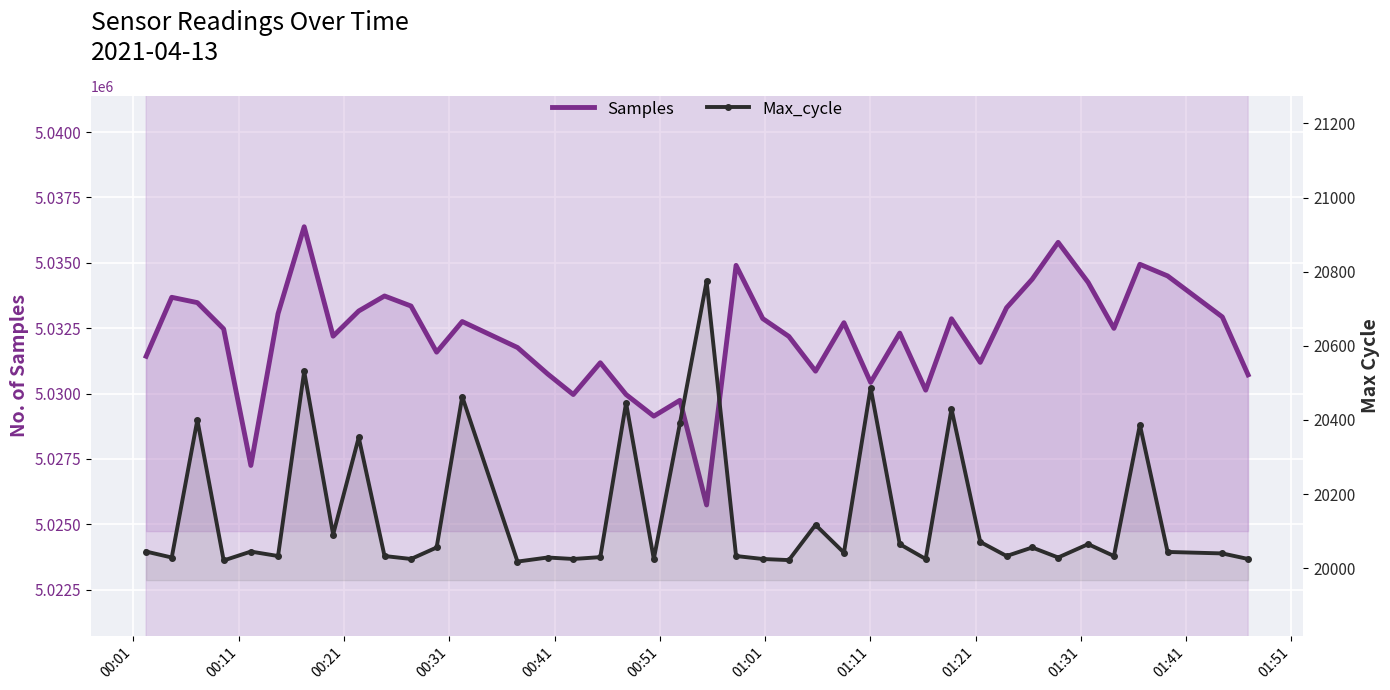

At how many categories does at least one series exceed 3908585?

40